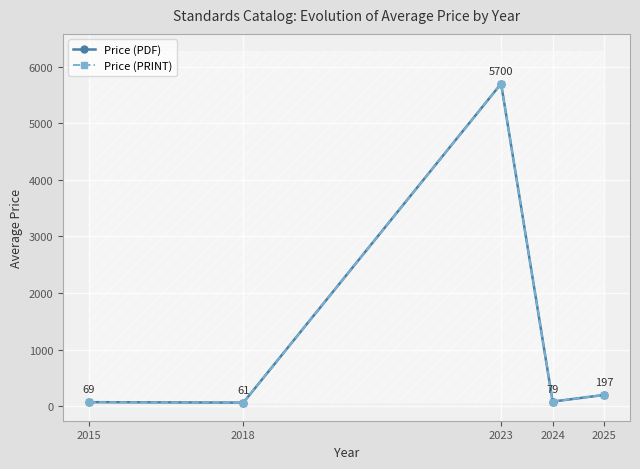

Which category has the lowest value in the Price (PRINT) series?

2018